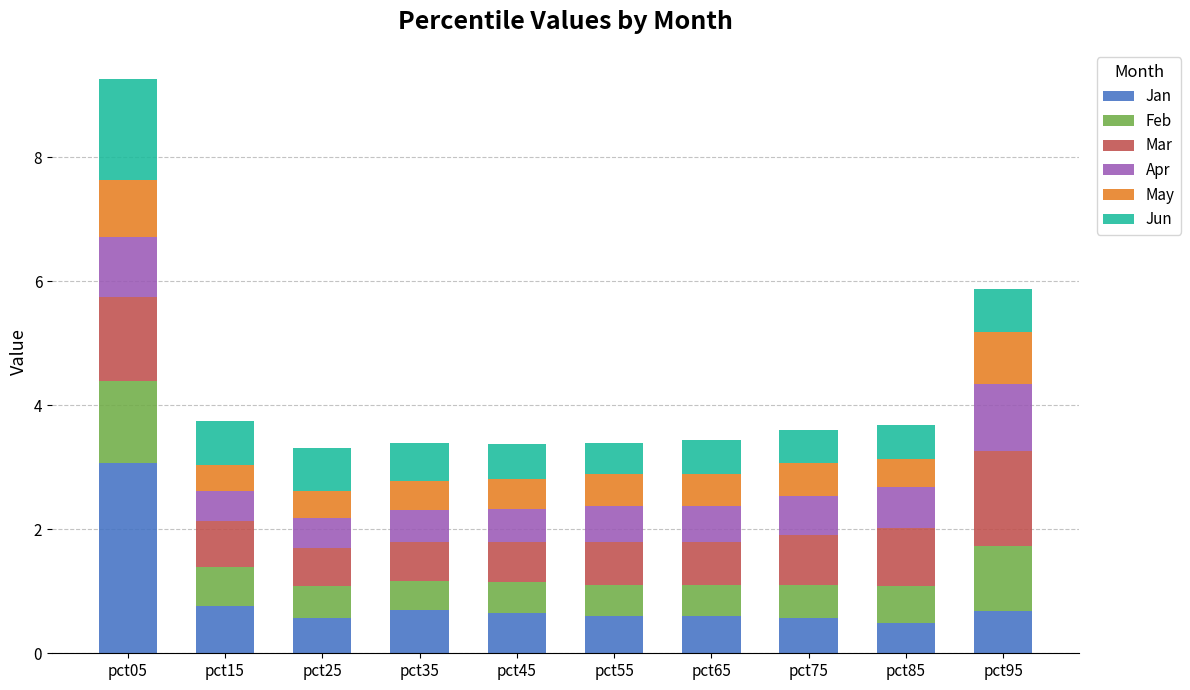

Is it true that Jan equals 0.9 at pct55?

False